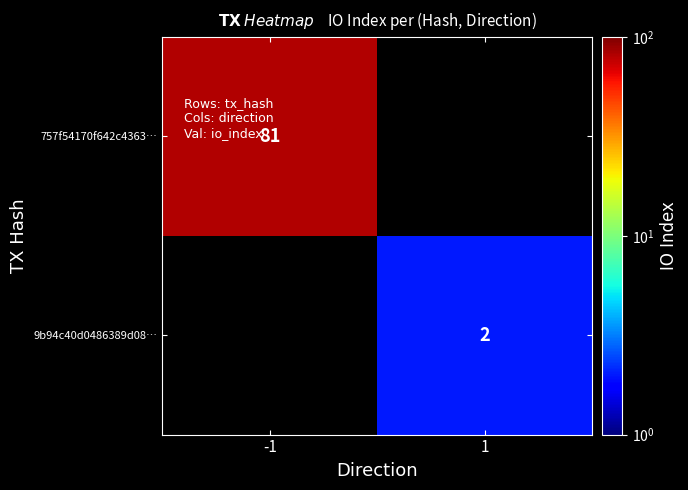

Is it true that 757f54170f642c4363… equals 81 at -1?

True